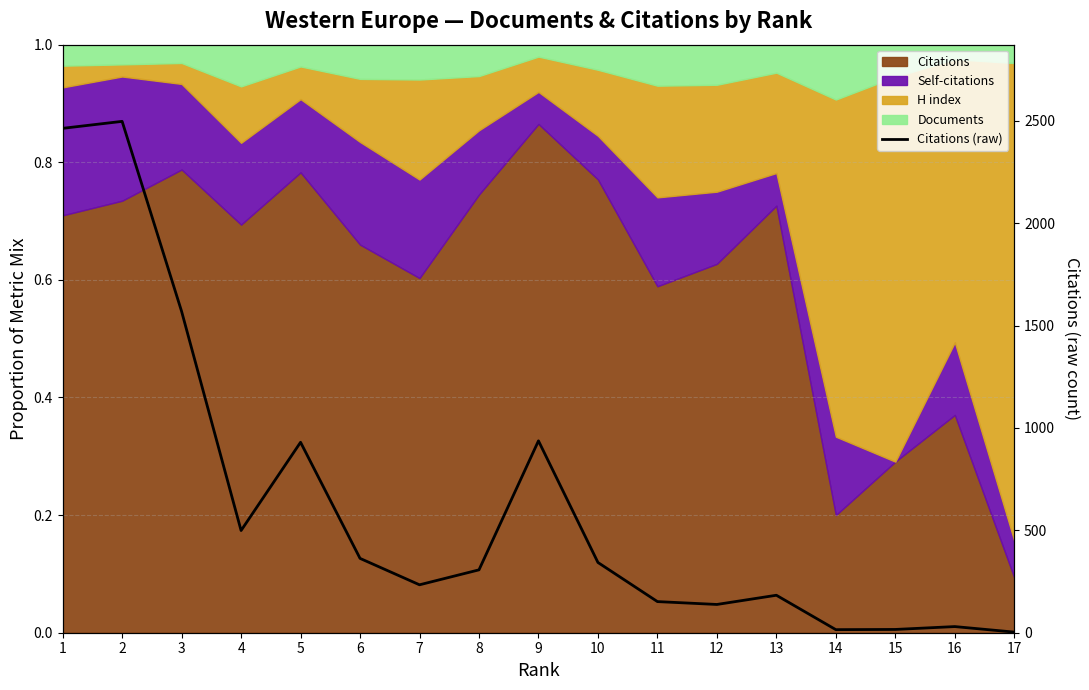

How many interior local peaks (higher than both neighbors) does the data have?

5